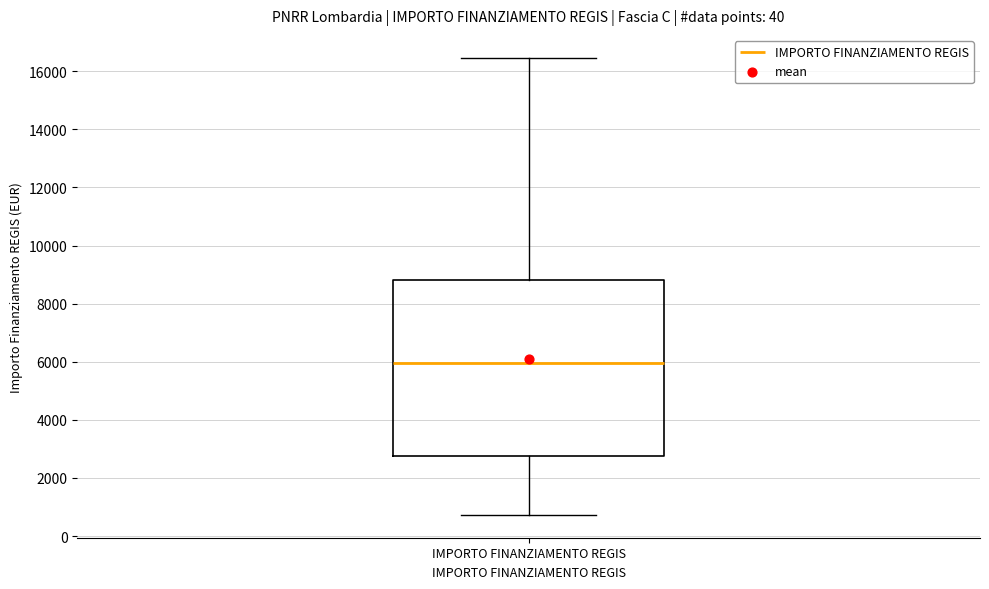

Read this box plot against the y-axis: the position of the median line, the range covered by the box, and the ends of both whiskers. The values are not printed on the chart, so give them approximately, as read against the axis.

median 6000, box 2800 to 8800, whiskers 800 to 16400